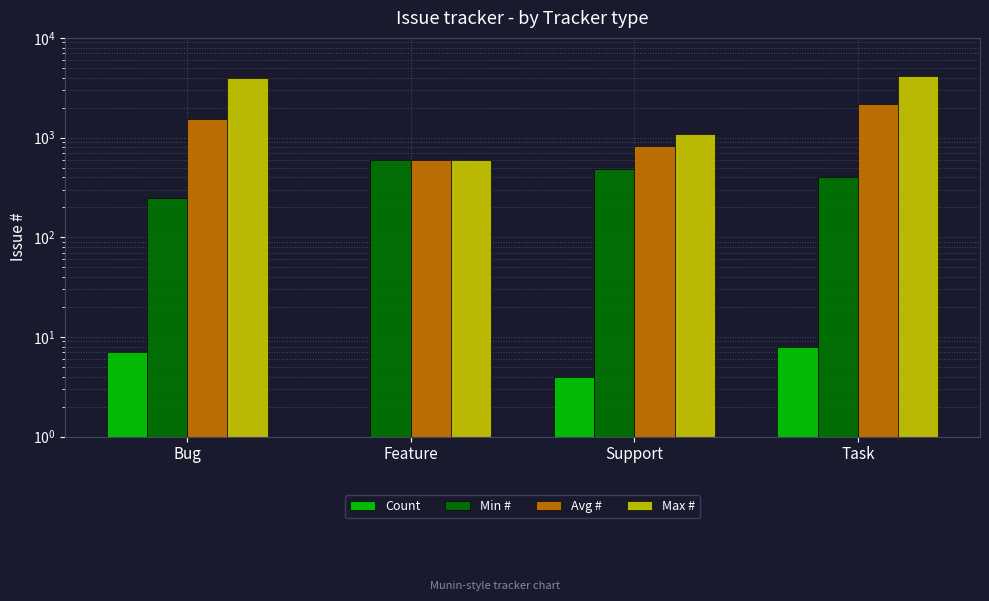

How many values in the Max # series are below 3936?

2